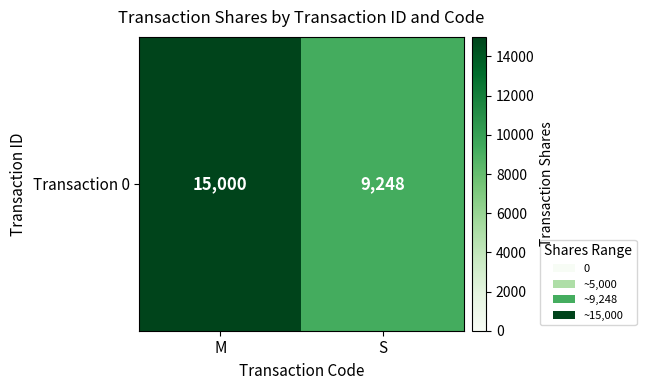

Reading right to left, list all the values displayed in this chart.

S=9248	M=15000